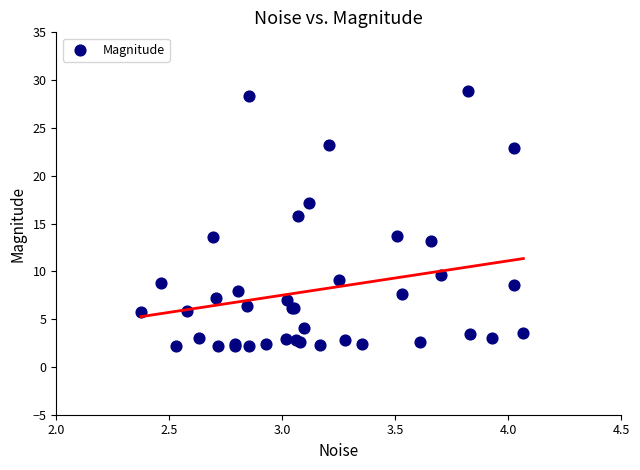

What Y value in the scatter plot is closest to 15?

15.8